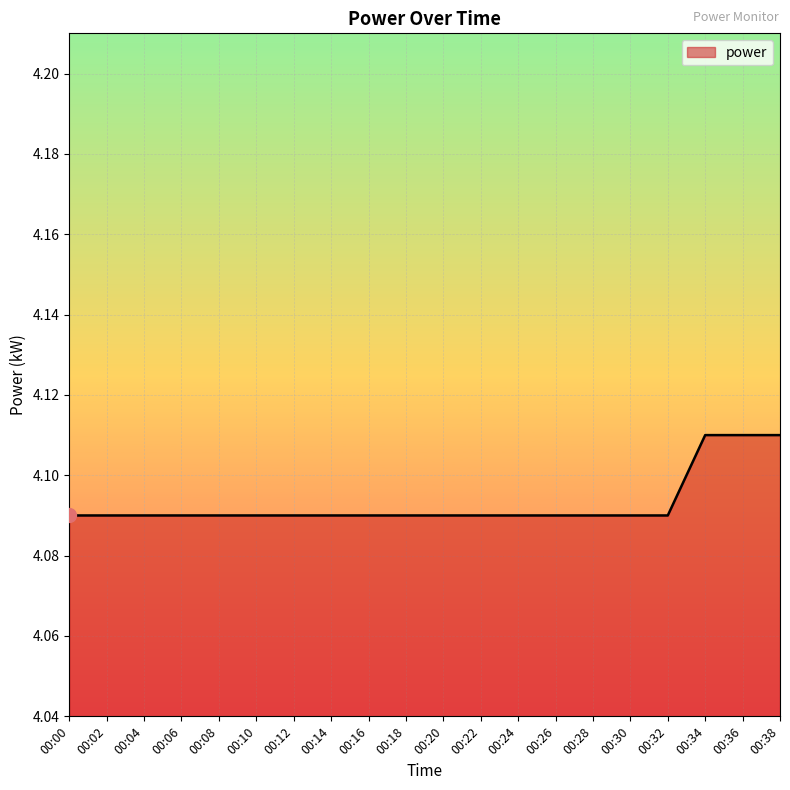

How many lines are shown in the chart?

1